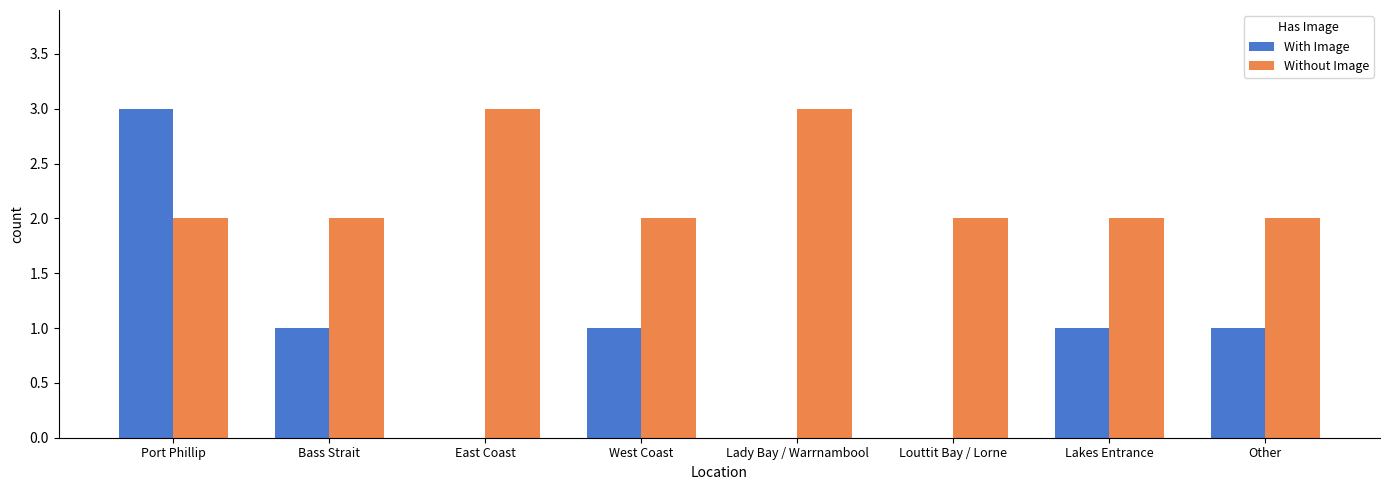

Is the value of With Image at Port Phillip greater than the value of Without Image at Other?

Yes